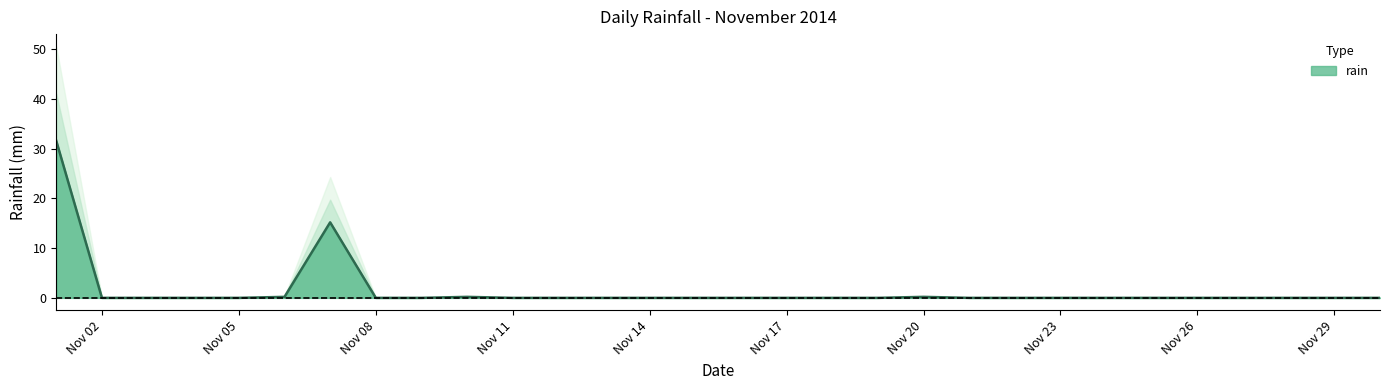

What is the change in value from Nov 05 to Nov 20?

+0.2